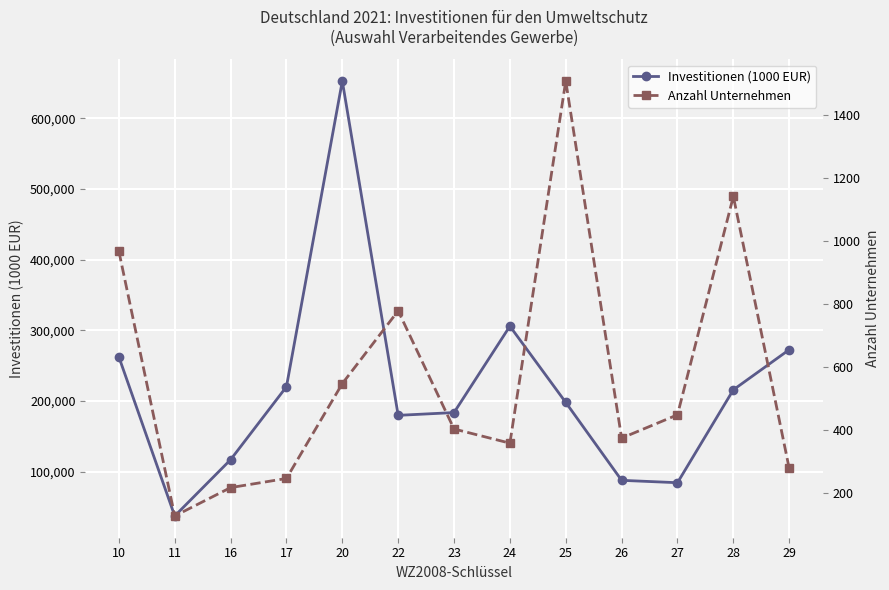

What is the value of the Investitionen (1000 EUR) point at the 11th from the left?

84619